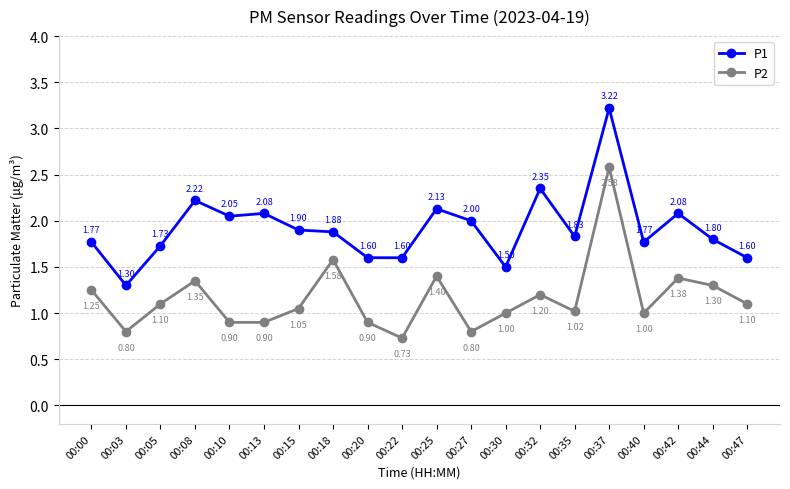

Which series has the widest spread of values?

P1